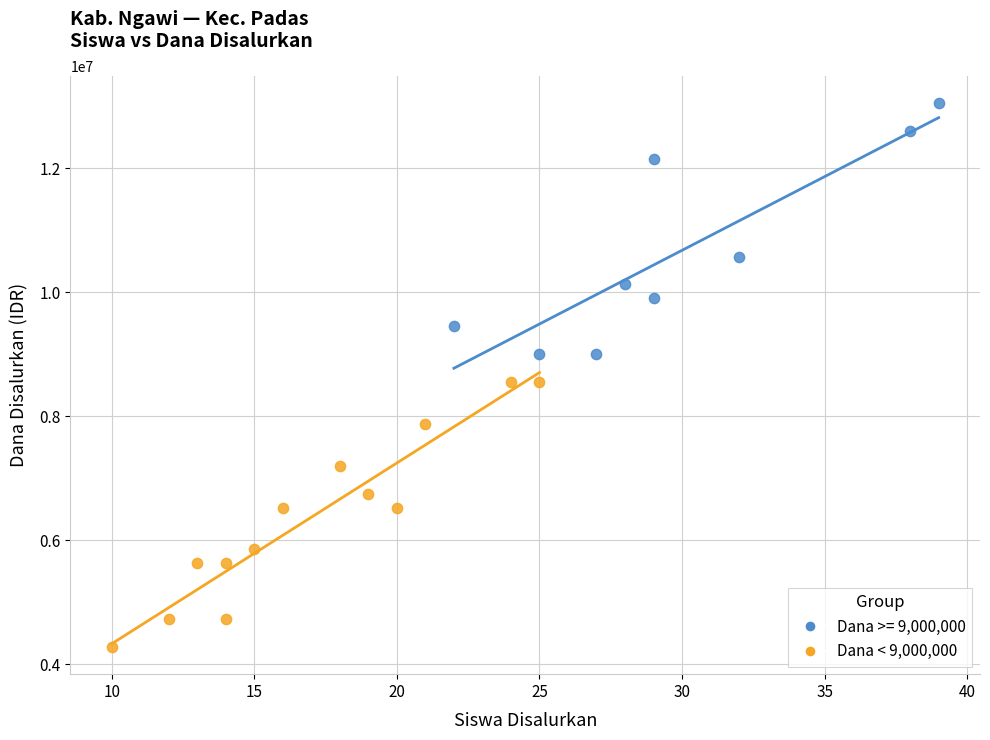

Which series reaches the maximum Y coordinate?

Dana >= 9,000,000